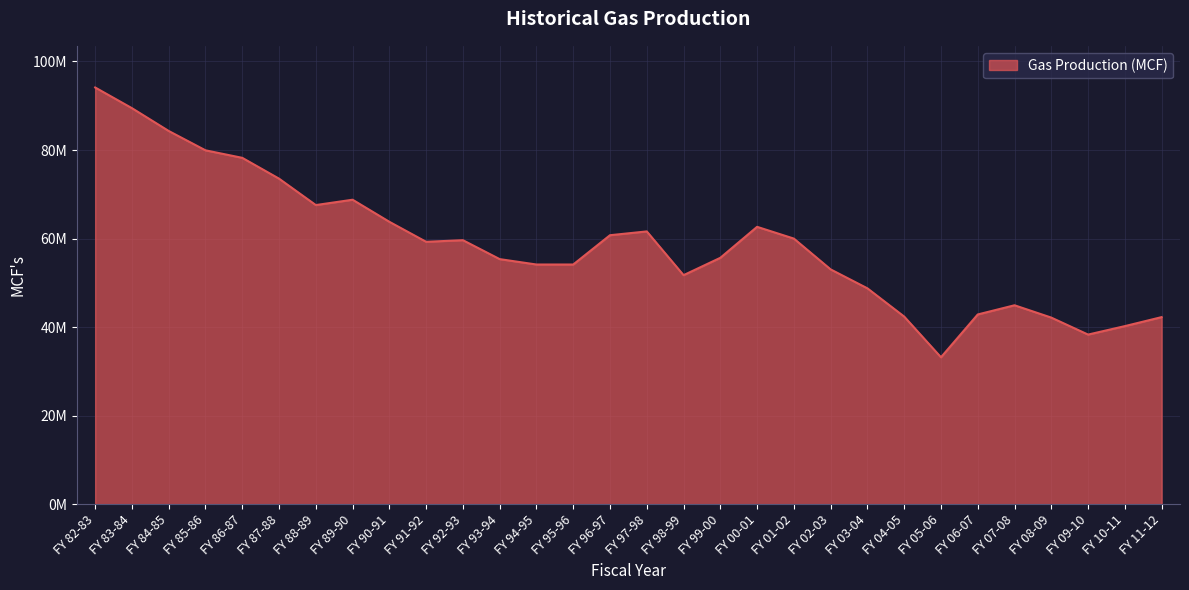

Does the chart have visible grid lines?

Yes